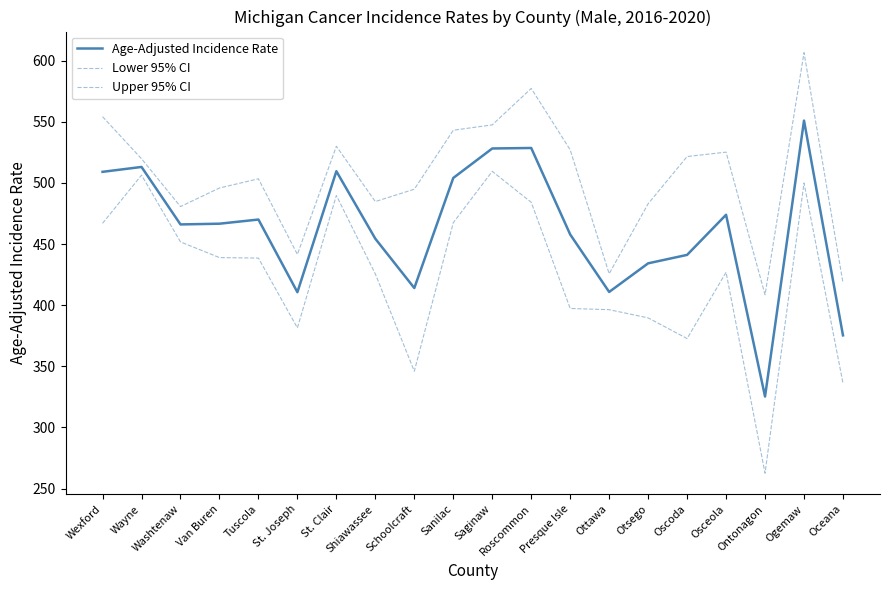

Reading left to right, transcribe all the data shown in this chart.

Age-Adjusted Incidence Rate: Wexford=509.0	Wayne=513.0	Washtenaw=466.0	Van Buren=466.6	Tuscola=470.0	St. Joseph=410.6	St. Clair=509.5	Shiawassee=454.3	Schoolcraft=414.0	Sanilac=504.0	Saginaw=528.1	Roscommon=528.5	Presque Isle=457.8	Ottawa=410.8	Otsego=434.2	Oscoda=441.1	Osceola=473.9	Ontonagon=325.3	Ogemaw=550.9	Oceana=375.3
Lower 95% CI: Wexford=466.9	Wayne=506.3	Washtenaw=451.7	Van Buren=438.9	Tuscola=438.5	St. Joseph=381.4	St. Clair=489.7	Shiawassee=425.5	Schoolcraft=346.0	Sanilac=467.4	Saginaw=509.4	Roscommon=484.1	Presque Isle=397.3	Ottawa=396.3	Otsego=389.6	Oscoda=372.7	Osceola=426.9	Ontonagon=262.6	Ogemaw=499.9	Oceana=336.2
Upper 95% CI: Wexford=554.1	Wayne=519.7	Washtenaw=480.6	Van Buren=495.8	Tuscola=503.3	St. Joseph=441.5	St. Clair=529.9	Shiawassee=484.7	Schoolcraft=494.8	Sanilac=543.0	Saginaw=547.4	Roscommon=577.2	Presque Isle=527.0	Ottawa=425.7	Otsego=482.9	Oscoda=521.5	Osceola=525.1	Ontonagon=408.5	Ogemaw=606.5	Oceana=418.2